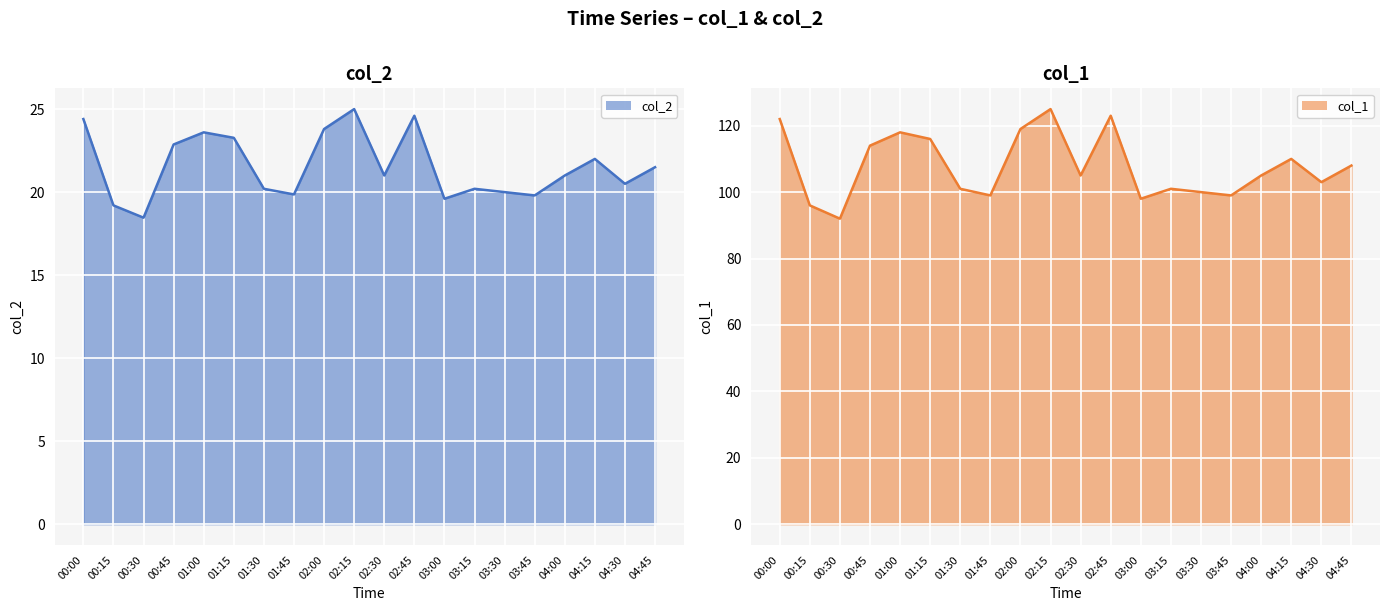

What is the smallest value displayed?

18.5